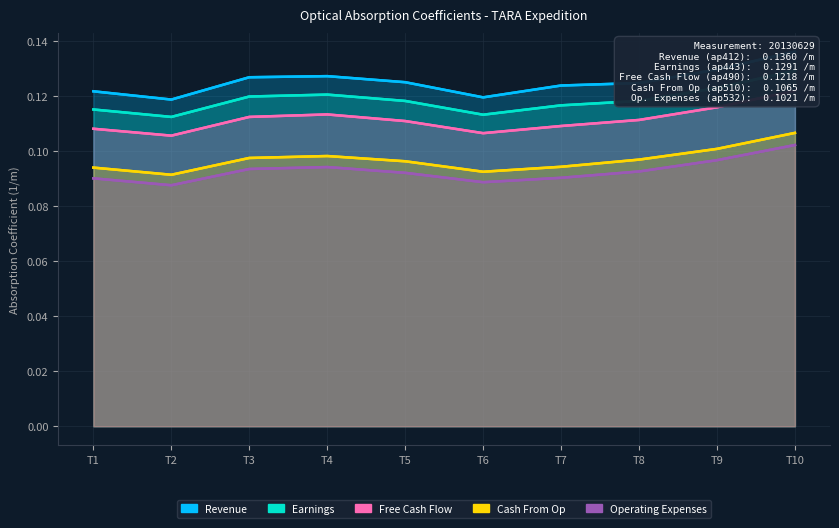

What is the average value of the Free Cash Flow series?

0.1